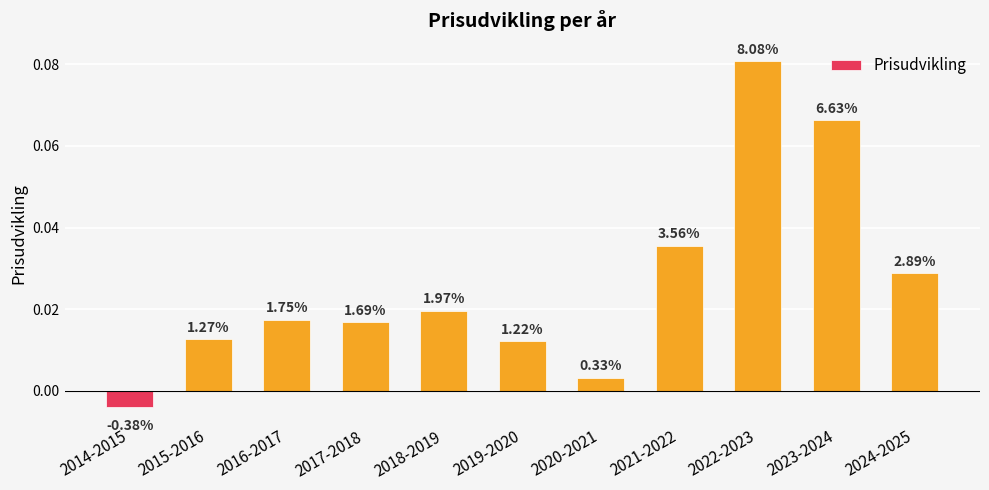

List the labels in order of value, largest first.

2022-2023, 2023-2024, 2021-2022, 2024-2025, 2018-2019, 2016-2017, 2017-2018, 2015-2016, 2019-2020, 2020-2021, 2014-2015